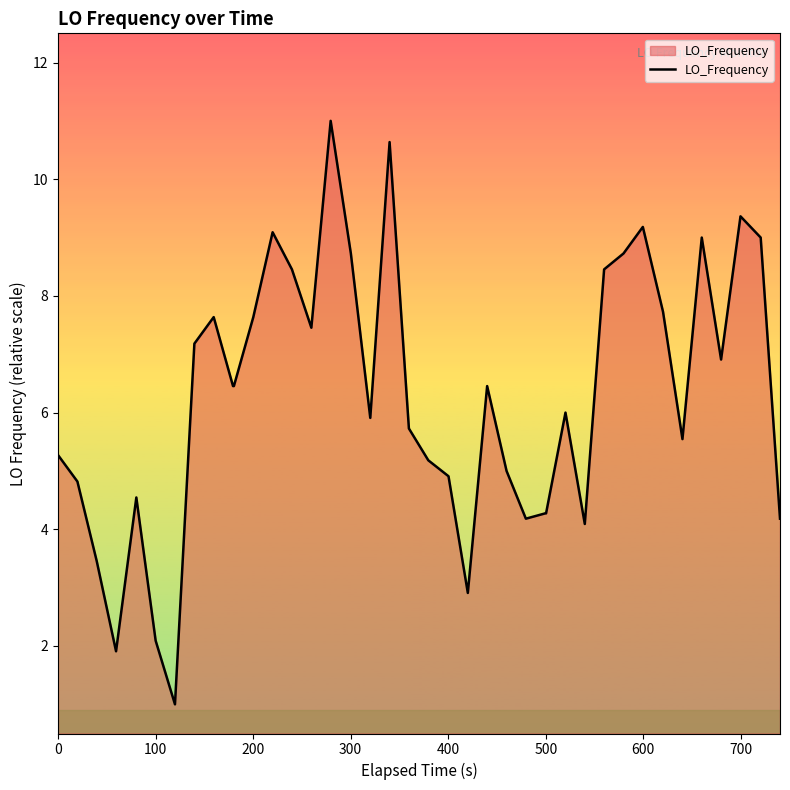

What is the maximum value shown in the chart?

11.0